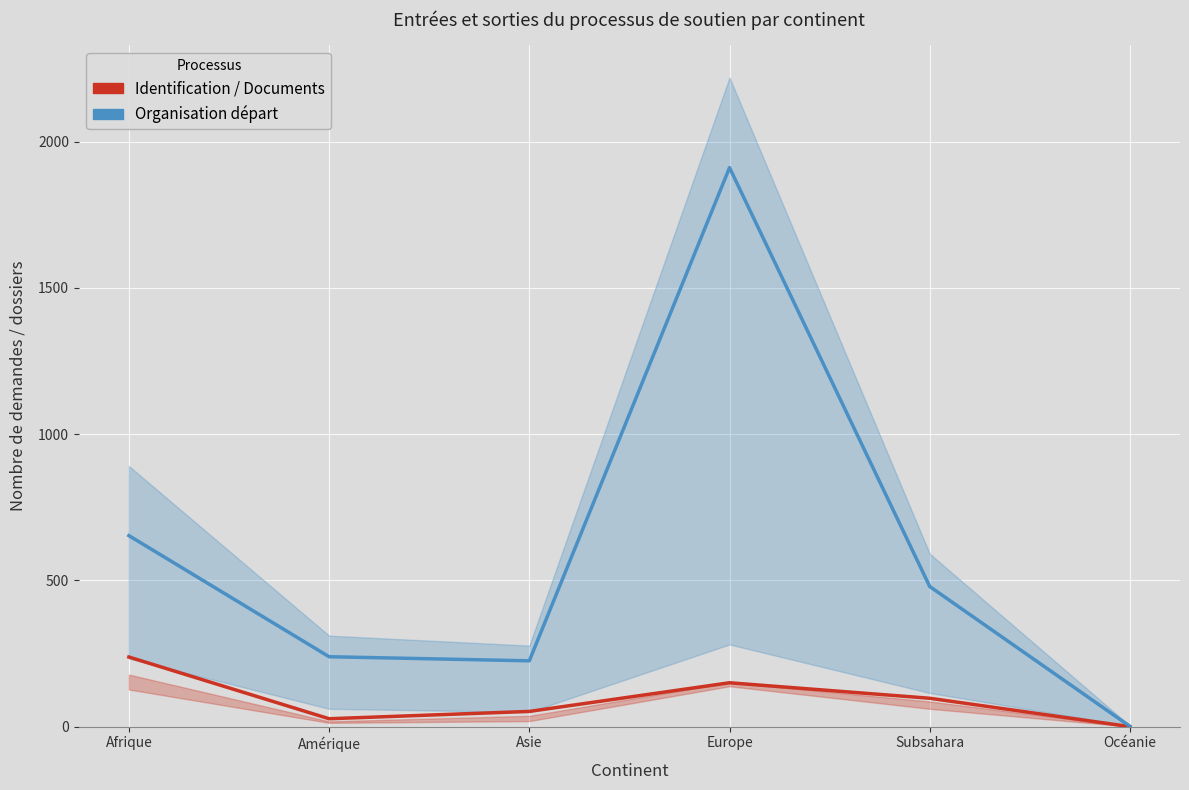

How many data points in Organisation départ are less than 479?

3